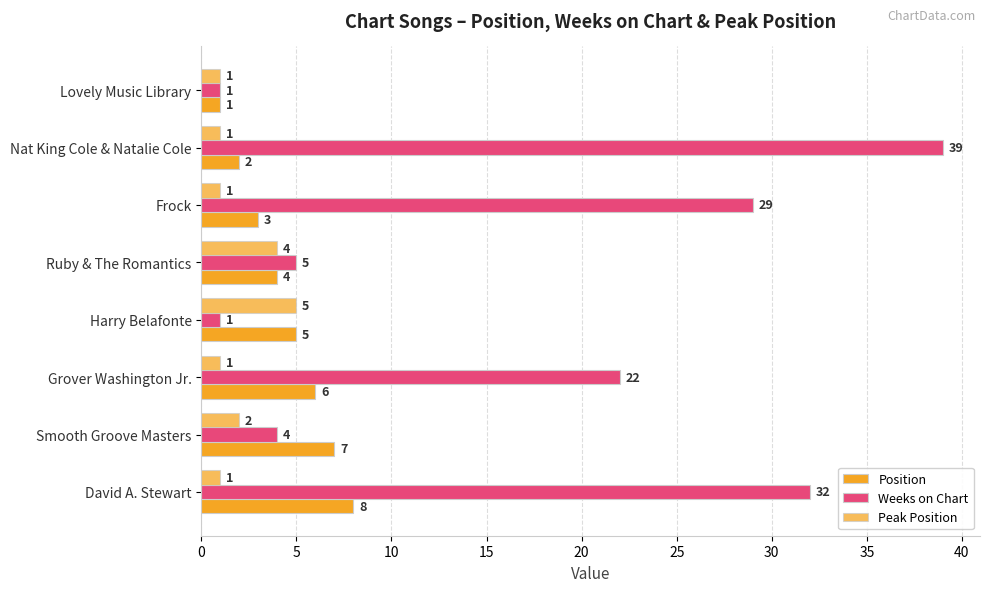

How many data points does each series have?

8